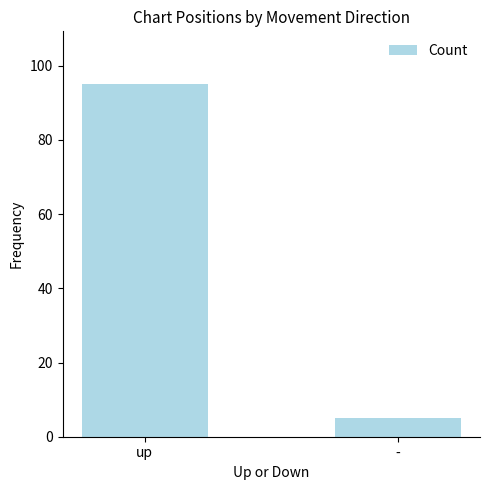

Reading left to right, what are all the values shown in this chart?

95	5